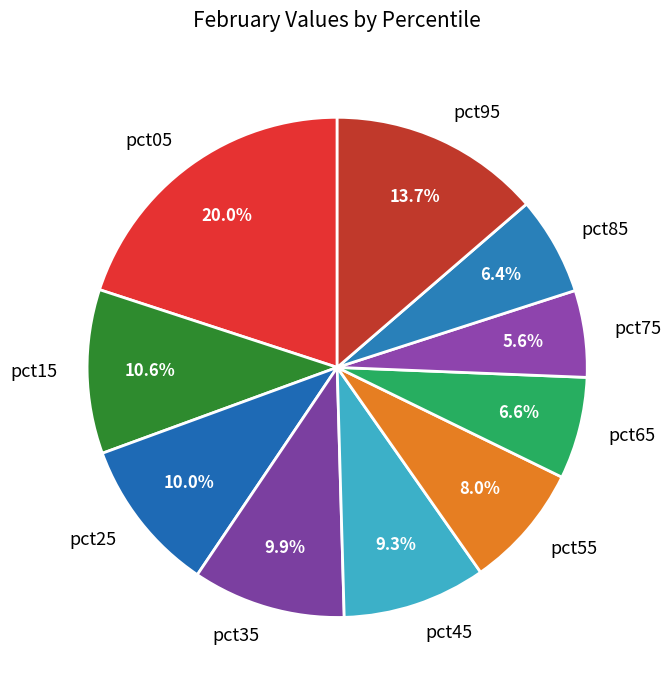

Combined, do pct45 and pct25 account for over 50%?

No